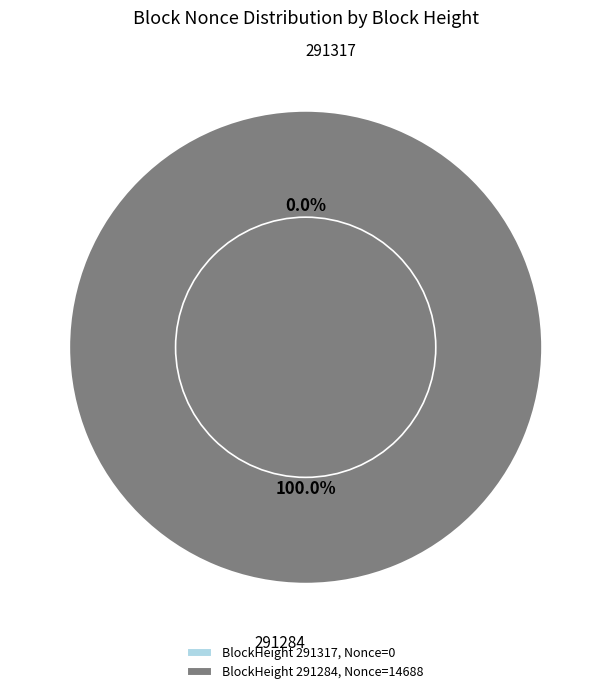

How many slices are in this pie chart?

2